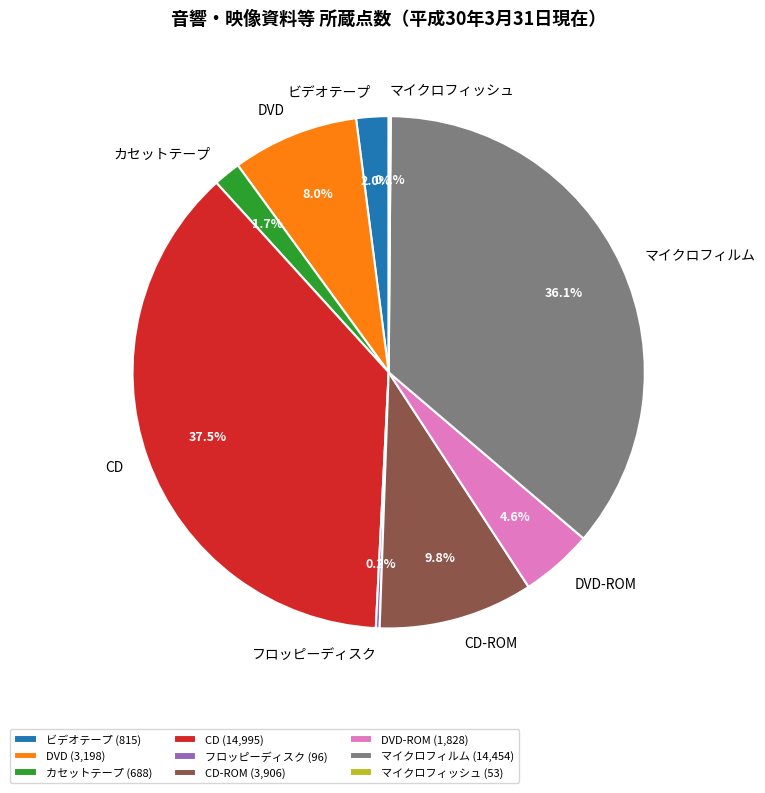

What portion of the pie excludes DVD-ROM?

95.4%